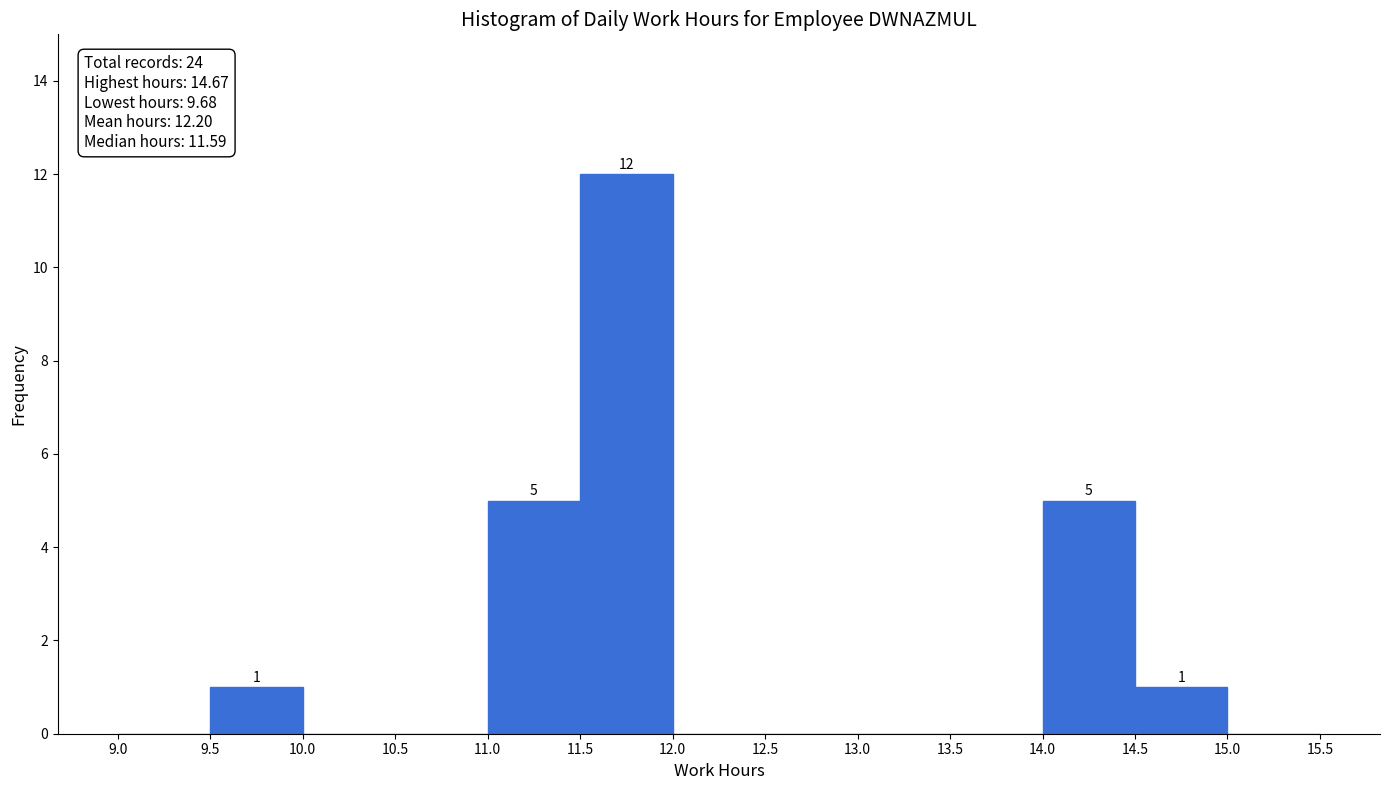

Over which range of the x-axis is the bar tallest?

11.5 to 12.0